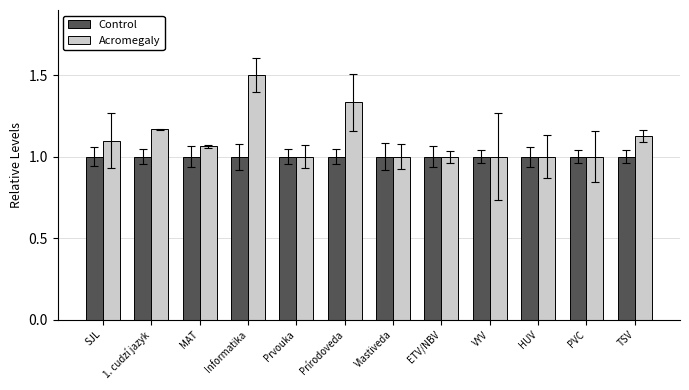

How many bars are there in total?

24